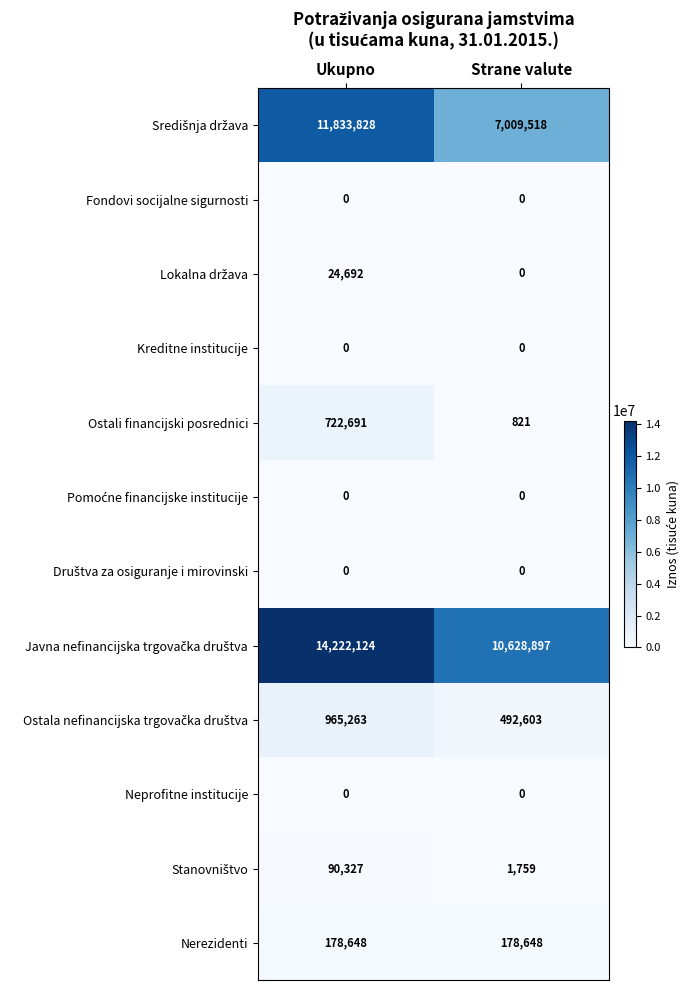

Count the number of categories in the chart.

2